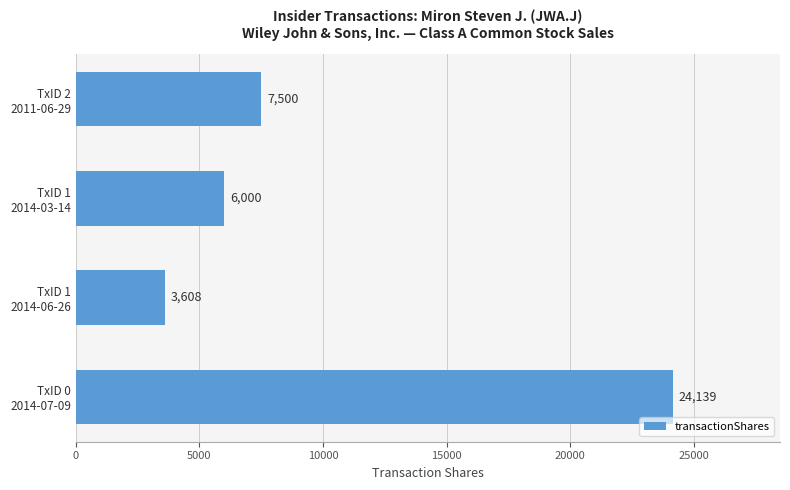

What is the difference between the second highest and minimum values?

3892